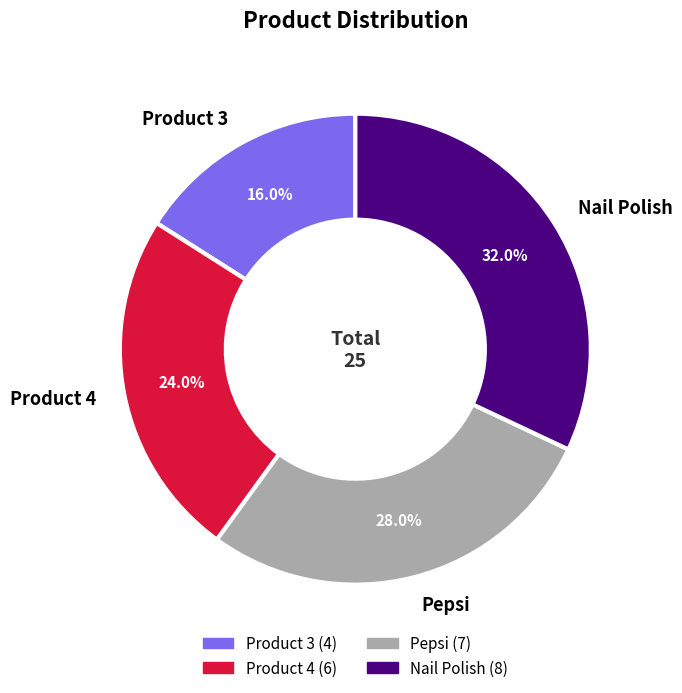

To the nearest percent, what is the difference between the largest and smallest slice percentages?

16%